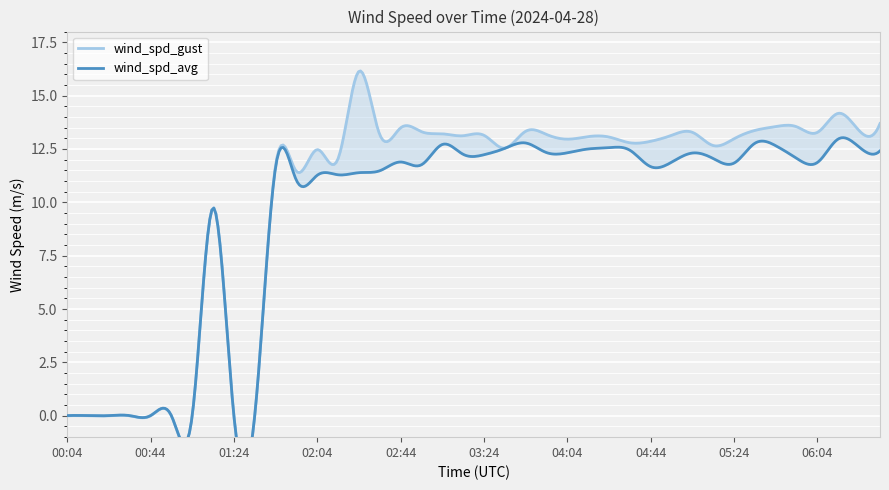

The value of wind_spd_avg at 04:14 is 17.1. True or false?

False